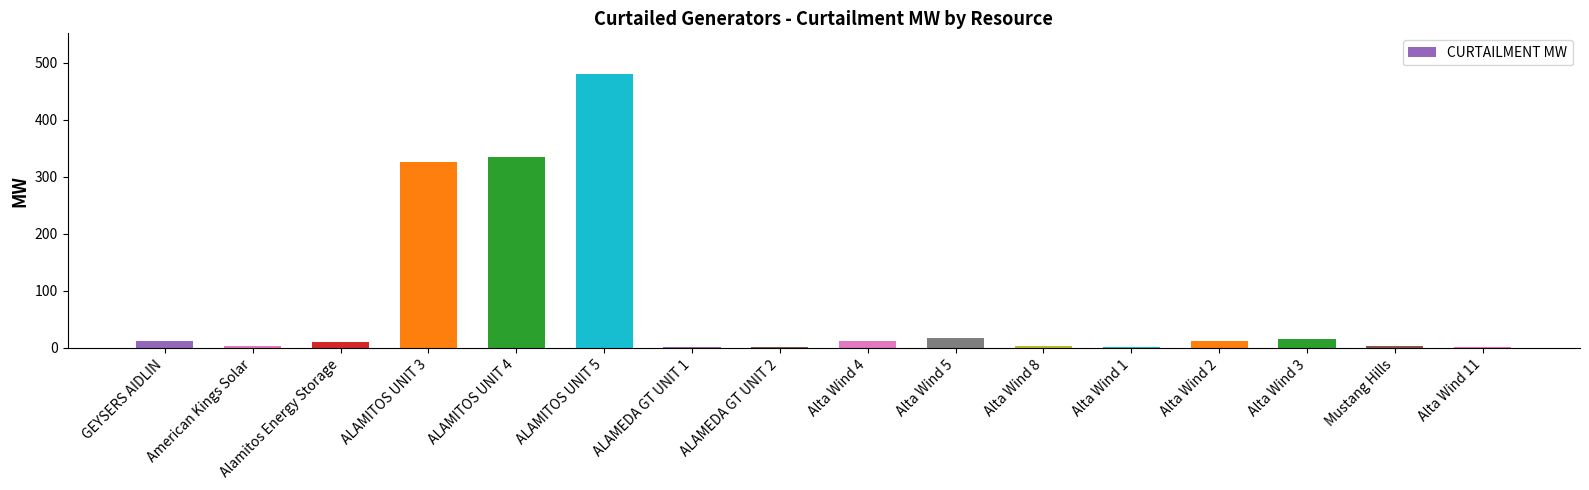

Which category has the highest value across all series?

ALAMITOS UNIT 5